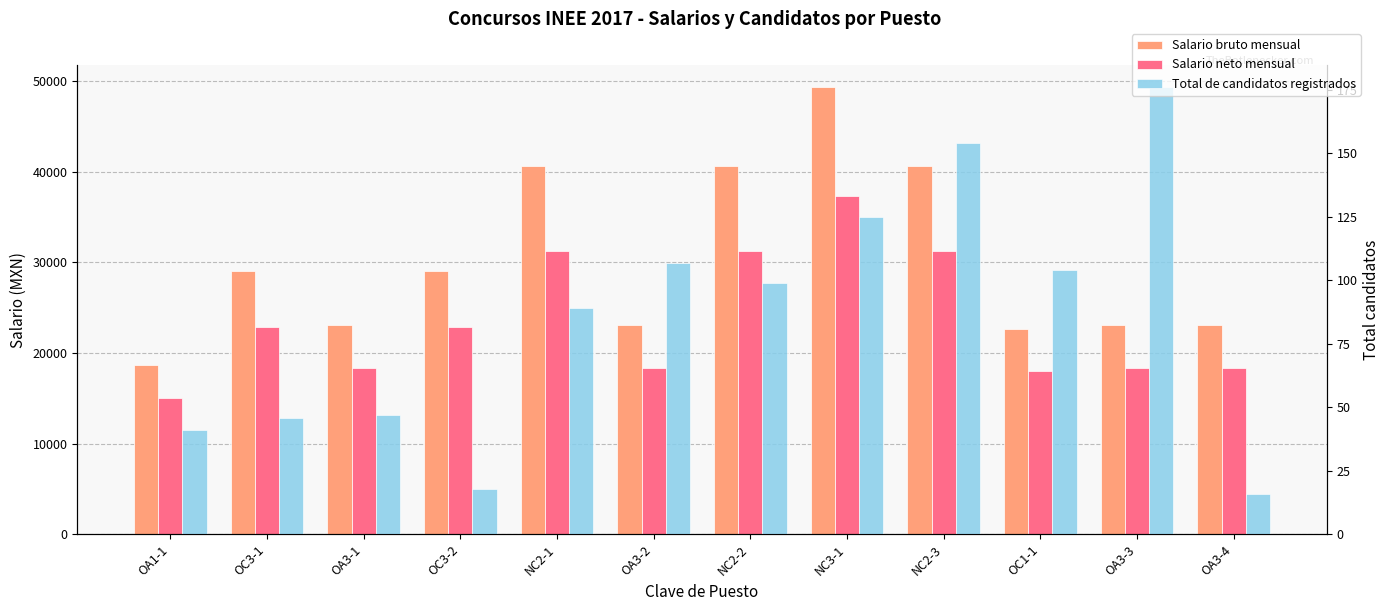

Reading right to left, list all the values displayed in this chart.

Salario bruto mensual: OA3-4=23052.4	OA3-3=23052.4	OC1-1=22618.3	NC2-3=40643.4	NC3-1=49327.7	NC2-2=40643.4	OA3-2=23052.4	NC2-1=40643.4	OC3-2=29031.8	OA3-1=23052.4	OC3-1=29031.8	OA1-1=18722.9
Salario neto mensual: OA3-4=18390.1	OA3-3=18390.1	OC1-1=18058.2	NC2-3=31228.2	NC3-1=37307.2	NC2-2=31228.2	OA3-2=18390.1	NC2-1=31228.2	OC3-2=22934.5	OA3-1=18390.1	OC3-1=22934.5	OA1-1=15091.1
Total de candidatos registrados: OA3-4=16.0	OA3-3=176.0	OC1-1=104.0	NC2-3=154.0	NC3-1=125.0	NC2-2=99.0	OA3-2=107.0	NC2-1=89.0	OC3-2=18.0	OA3-1=47.0	OC3-1=46.0	OA1-1=41.0